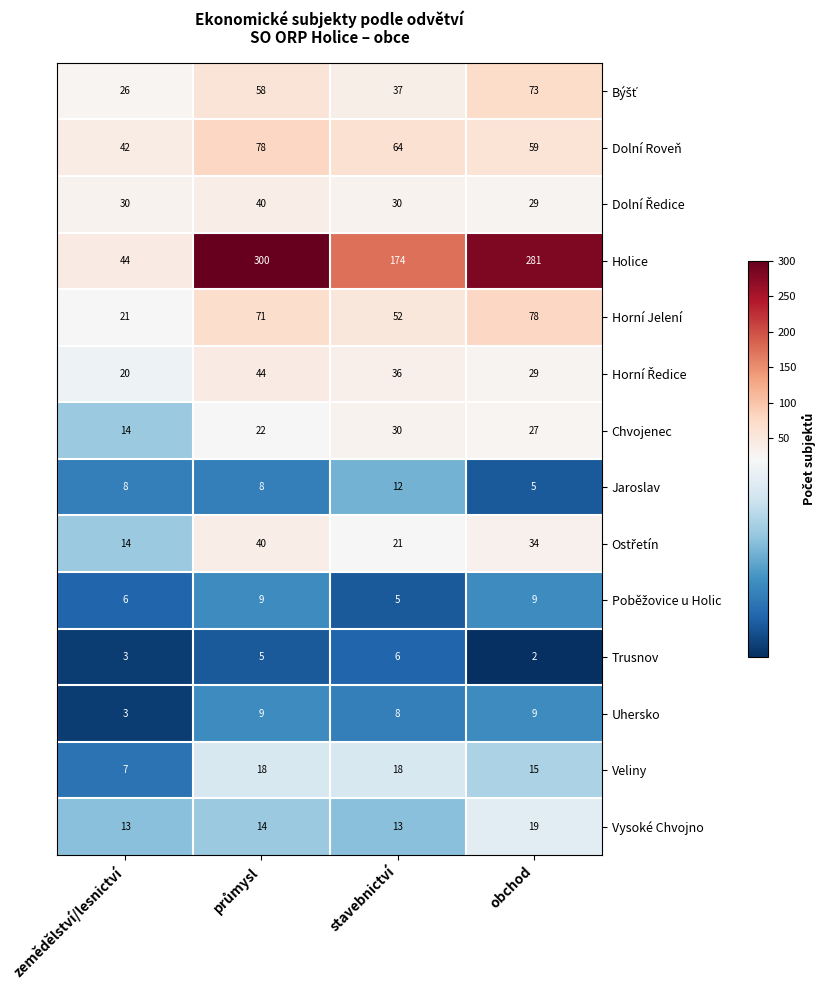

How many data points in Veliny are less than 18?

2